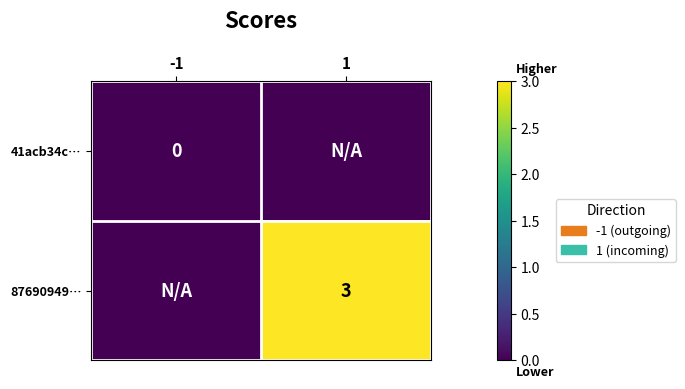

Is it true that 87690949… equals 3 at 1?

True